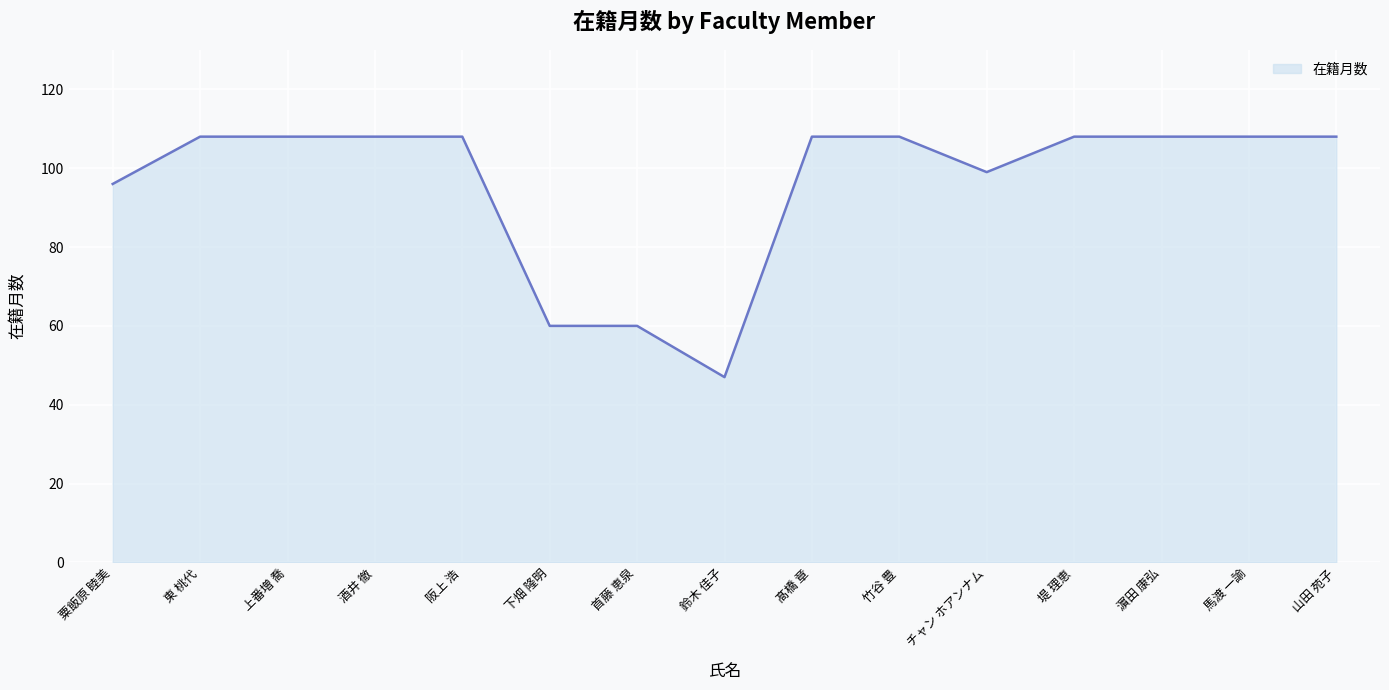

Which has a higher value, 濵田 康弘 or 粟飯原 睦美?

濵田 康弘